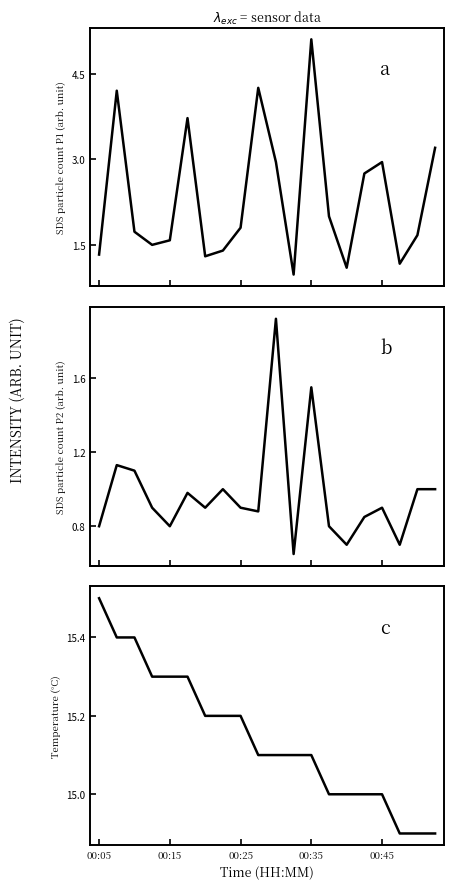

True or false: SDS_P1 has more than 1 interior local peaks.

True